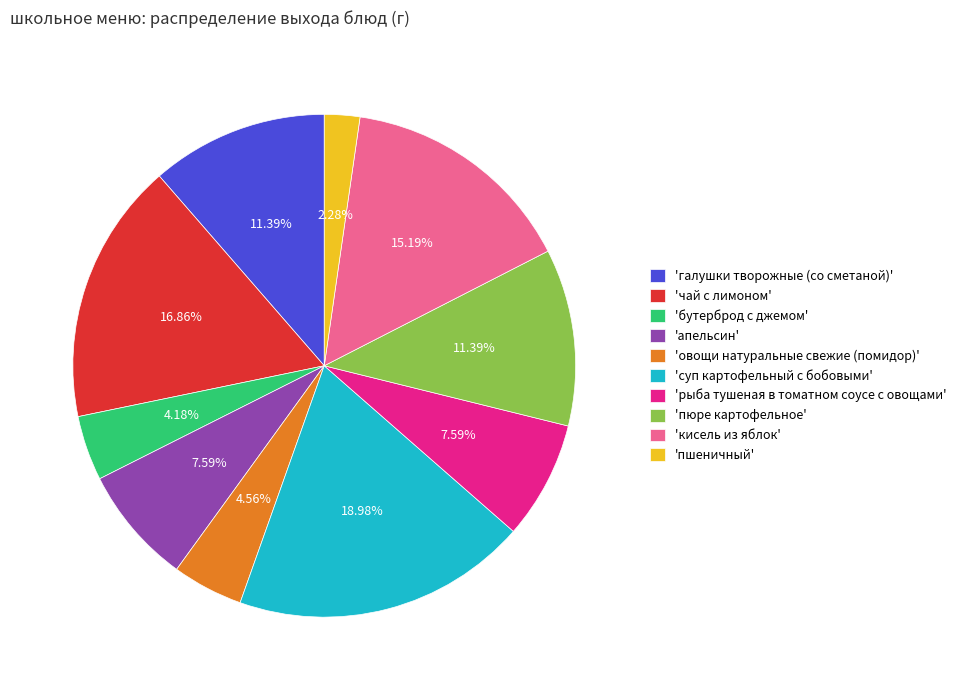

Which slice is the largest?

'суп картофельный с бобовыми'